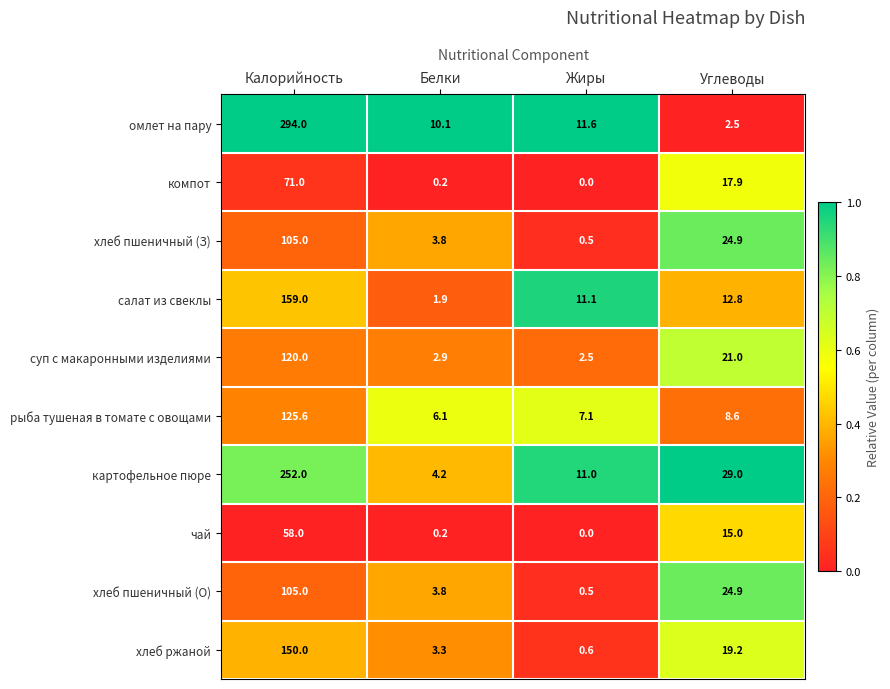

True or false: компот has a value of 6.7 at Углеводы.

False